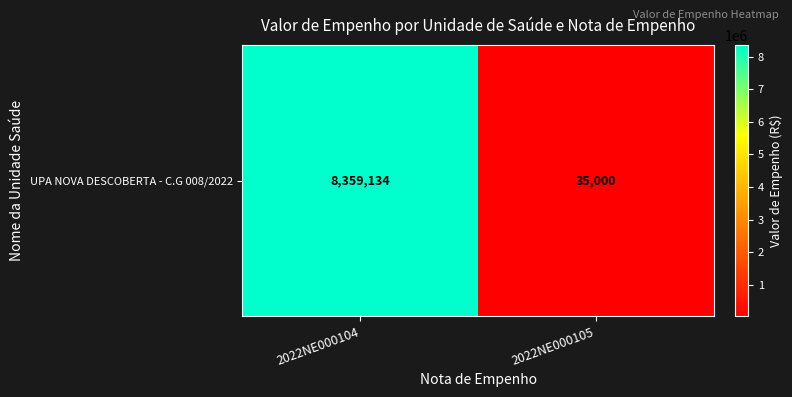

Reading left to right, transcribe all the data shown in this chart.

2022NE000104=8359134.3	2022NE000105=35000.0